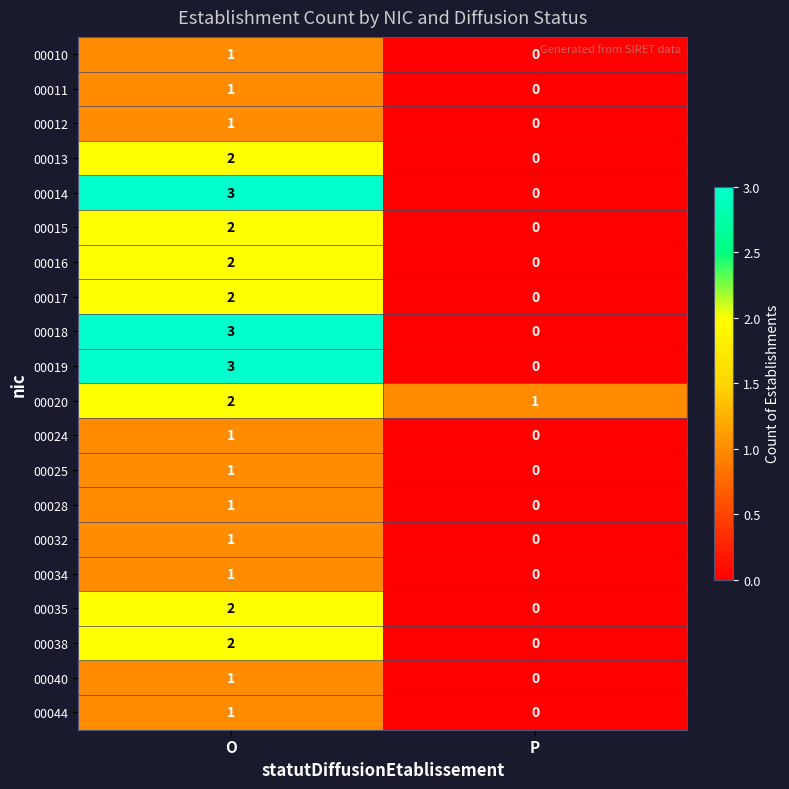

Where is 00040 nearest to the value 0?

P